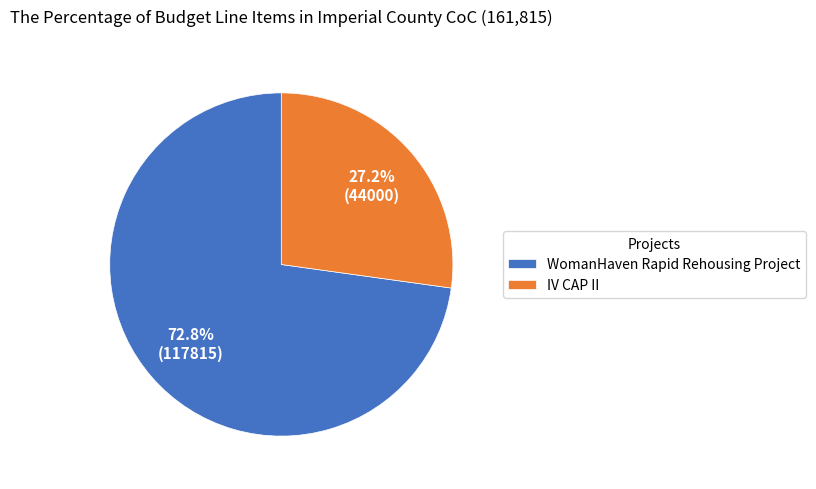

Do IV CAP II and WomanHaven Rapid Rehousing Project together represent more than half of the pie?

Yes